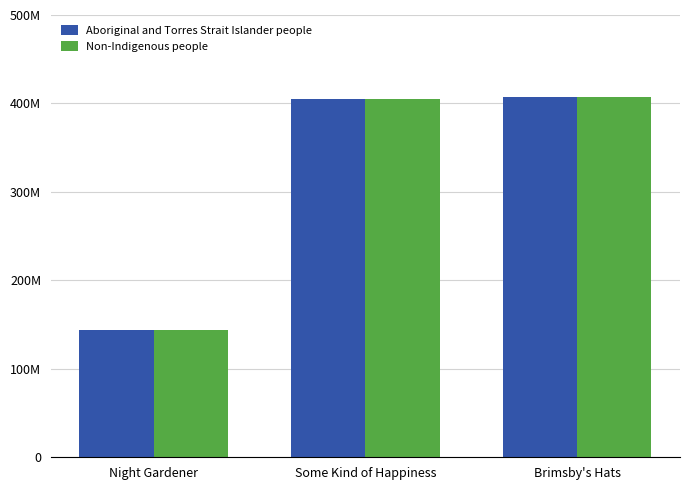

Are the bars grouped side by side (vs. stacked)?

Yes